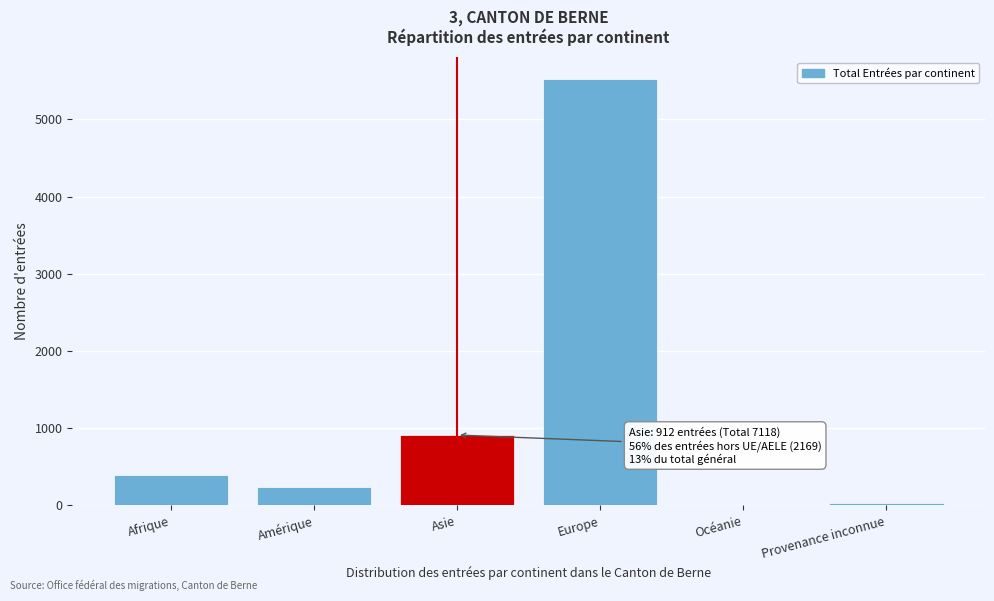

What is the sum of all values?

7118